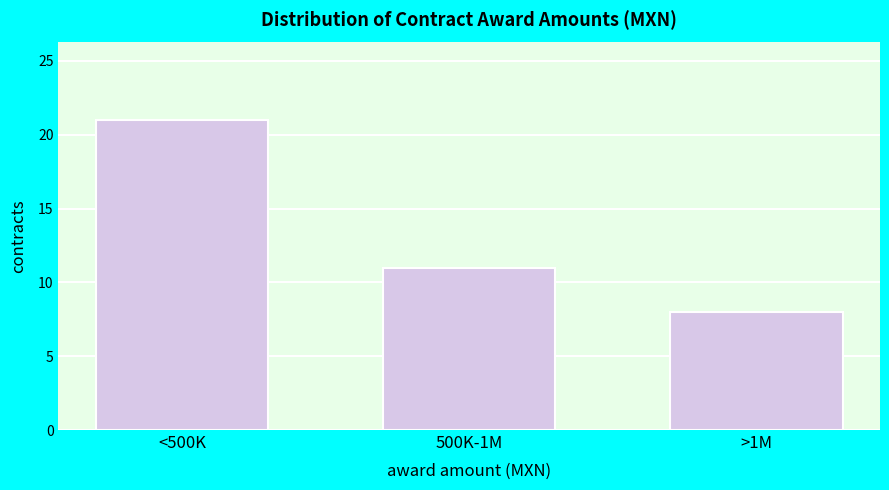

Reading left to right, list all the values displayed in this chart.

21	11	8